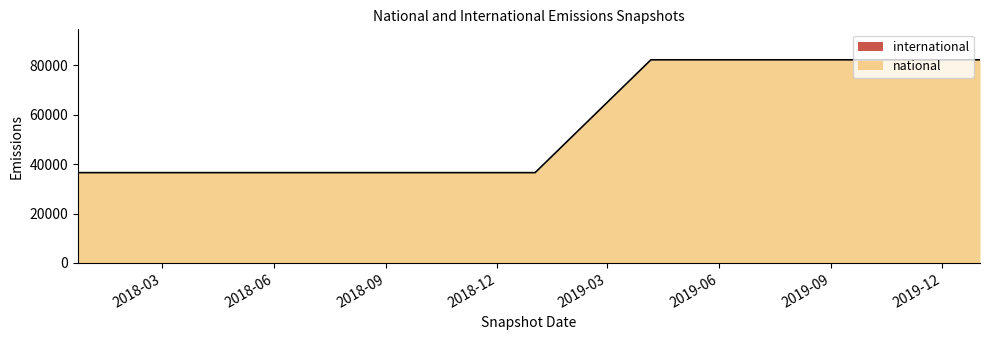

What position from the left is 2017-12-22?

1